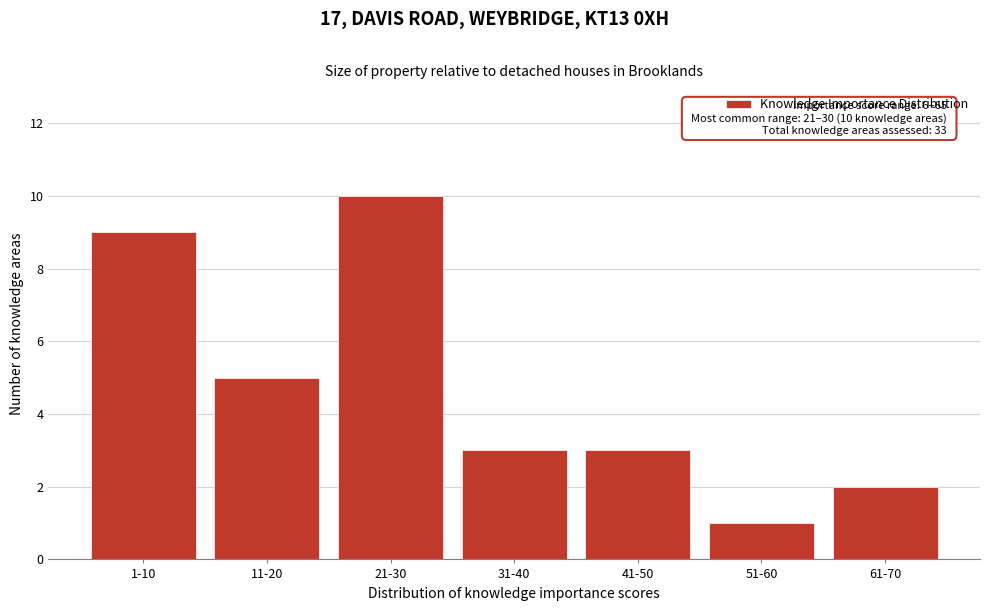

Reading left to right, list all the values displayed in this chart.

1-10=9	11-20=5	21-30=10	31-40=3	41-50=3	51-60=1	61-70=2